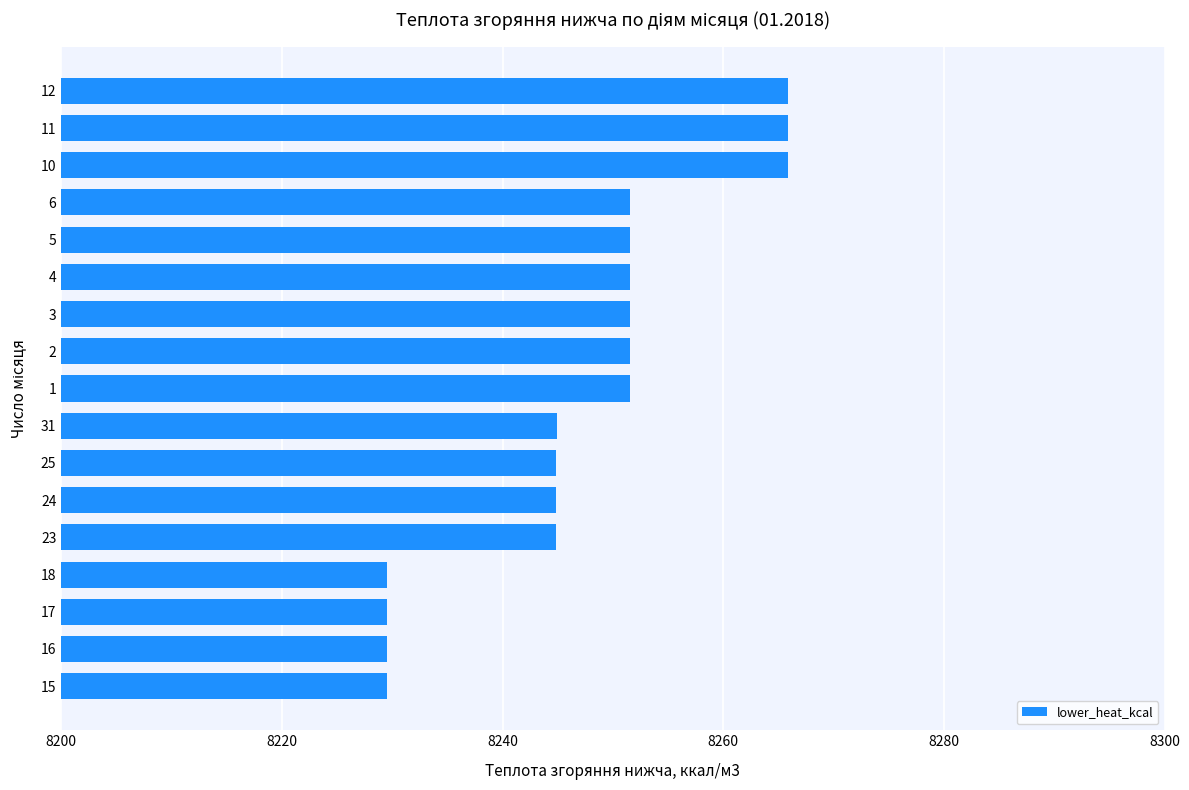

What is the minimum value shown in the chart?

8229.5